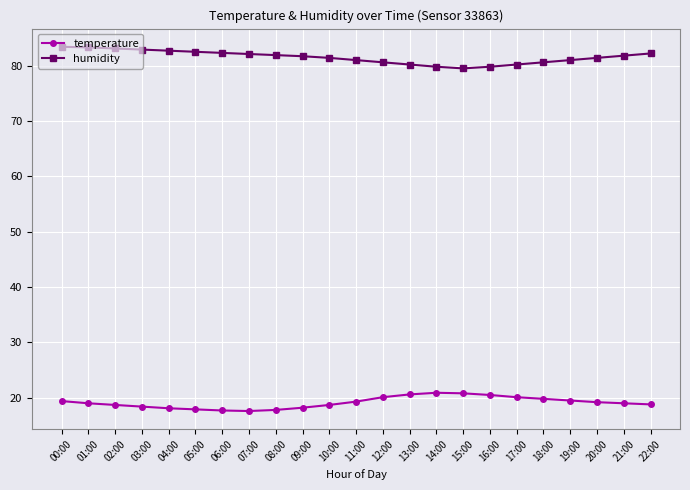

Is it true that humidity equals 46.7 at 07:00?

False